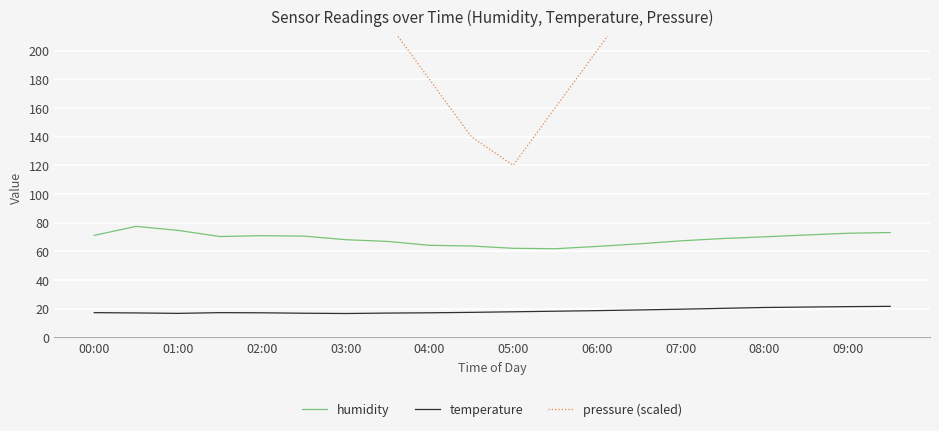

What is the maximum value for humidity?

77.4